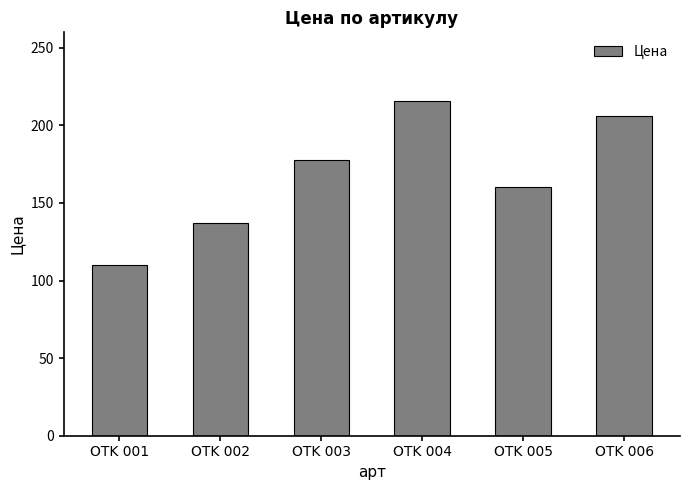

Are the bars horizontal?

No